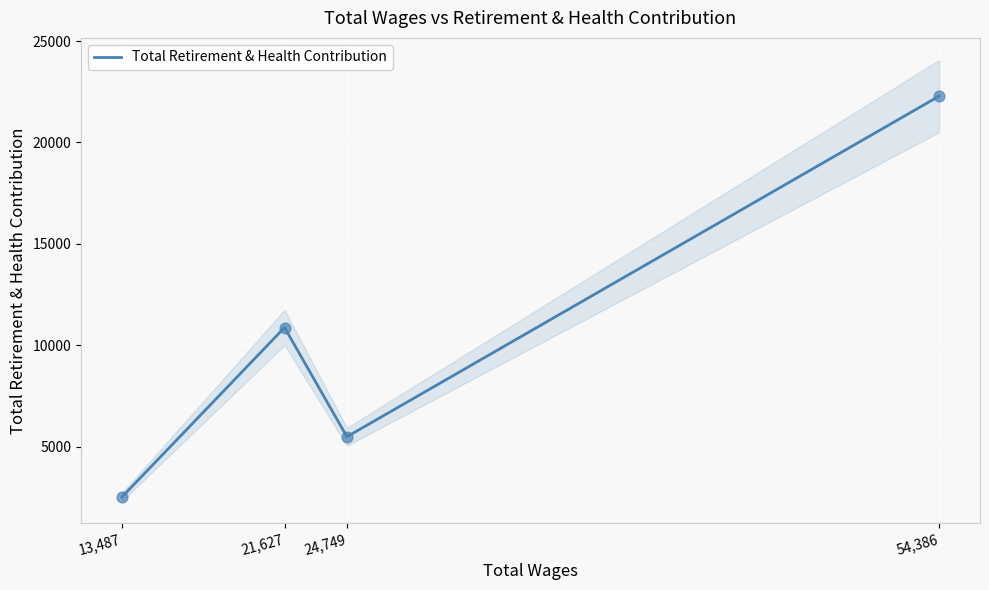

What is the change in value from 21,627 to 54,386?

+11414